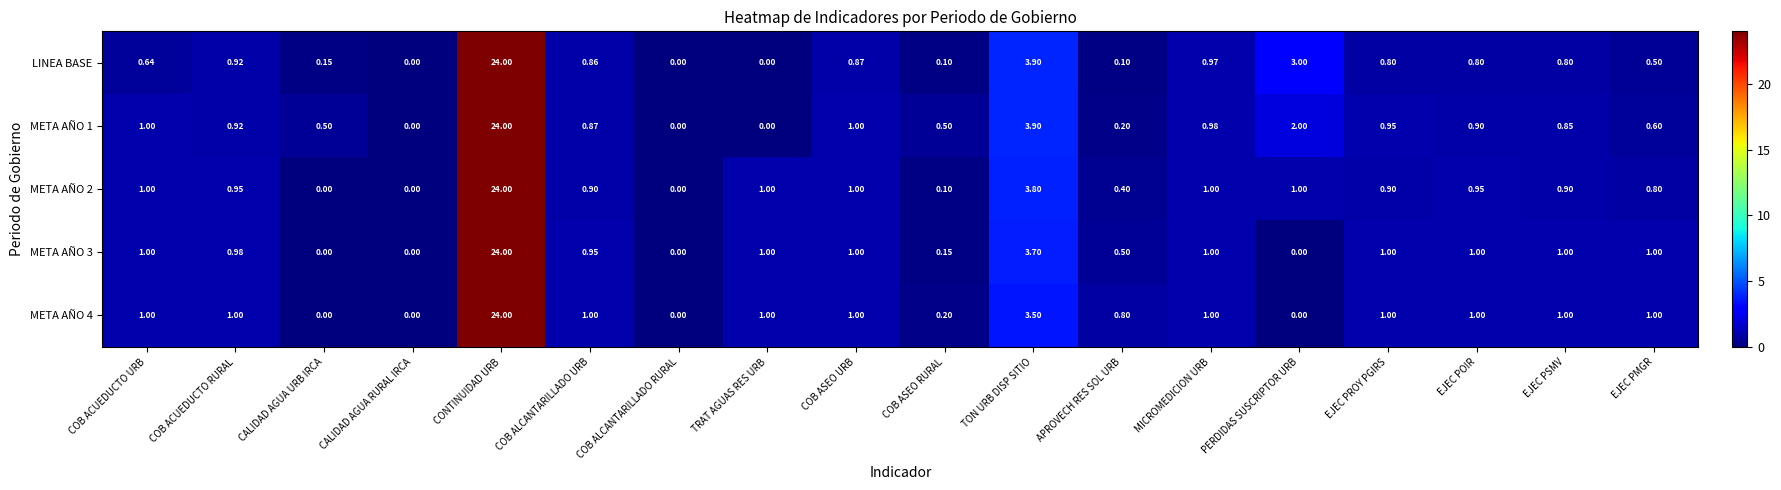

Which category has the highest value in the LINEA BASE series?

CONTINUIDAD URB